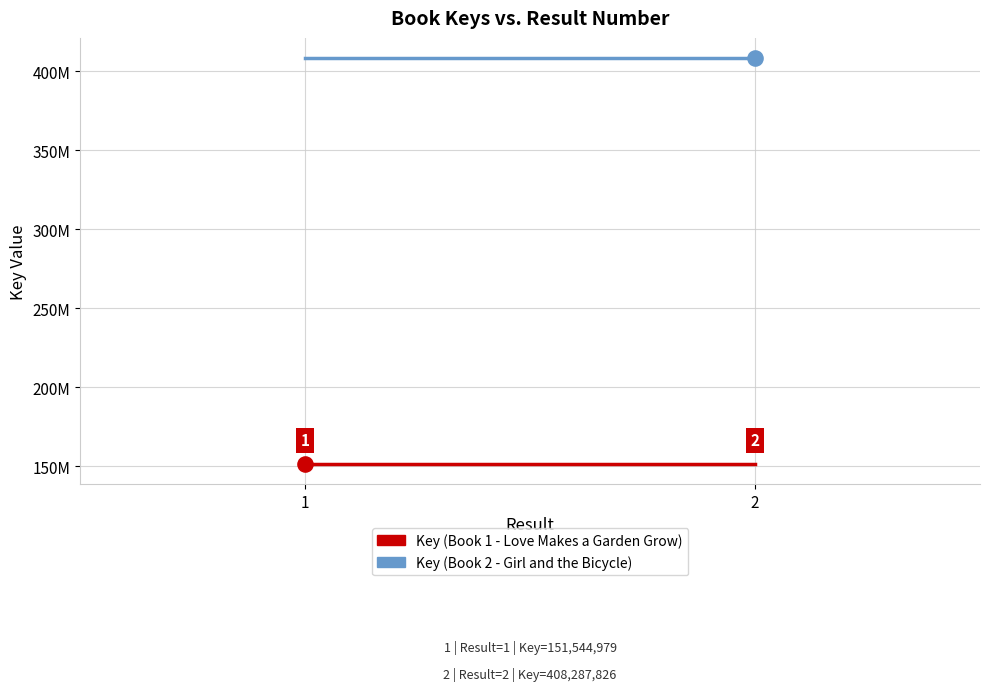

At how many categories does at least one series exceed 247122973?

2